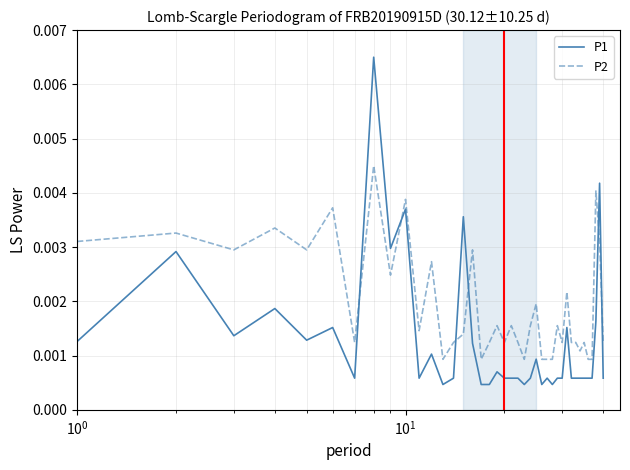

After their last crossing, which series has the higher values: P2 or P1?

P2